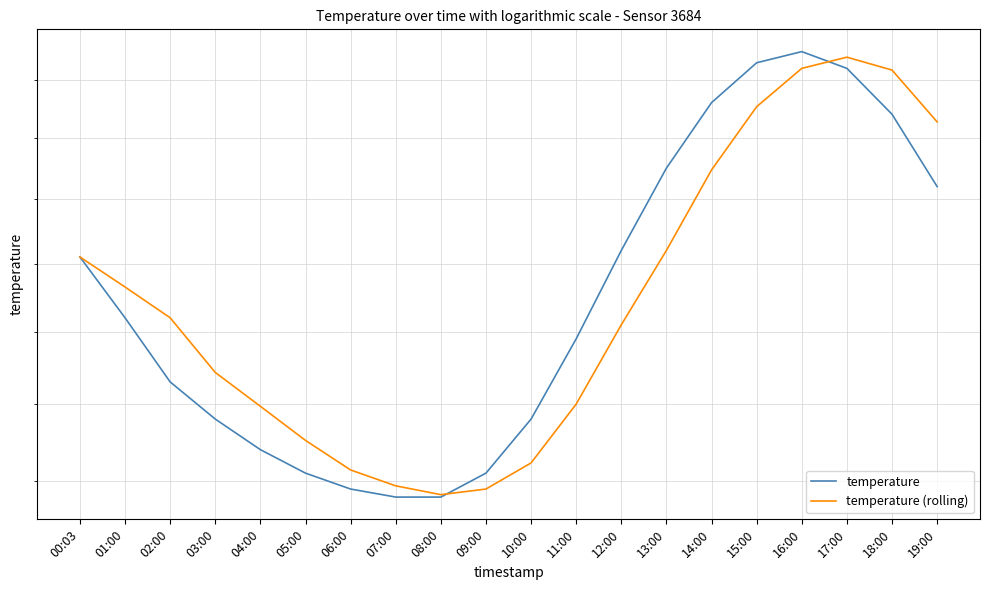

What is the label of the 11th point from the left?

10:00